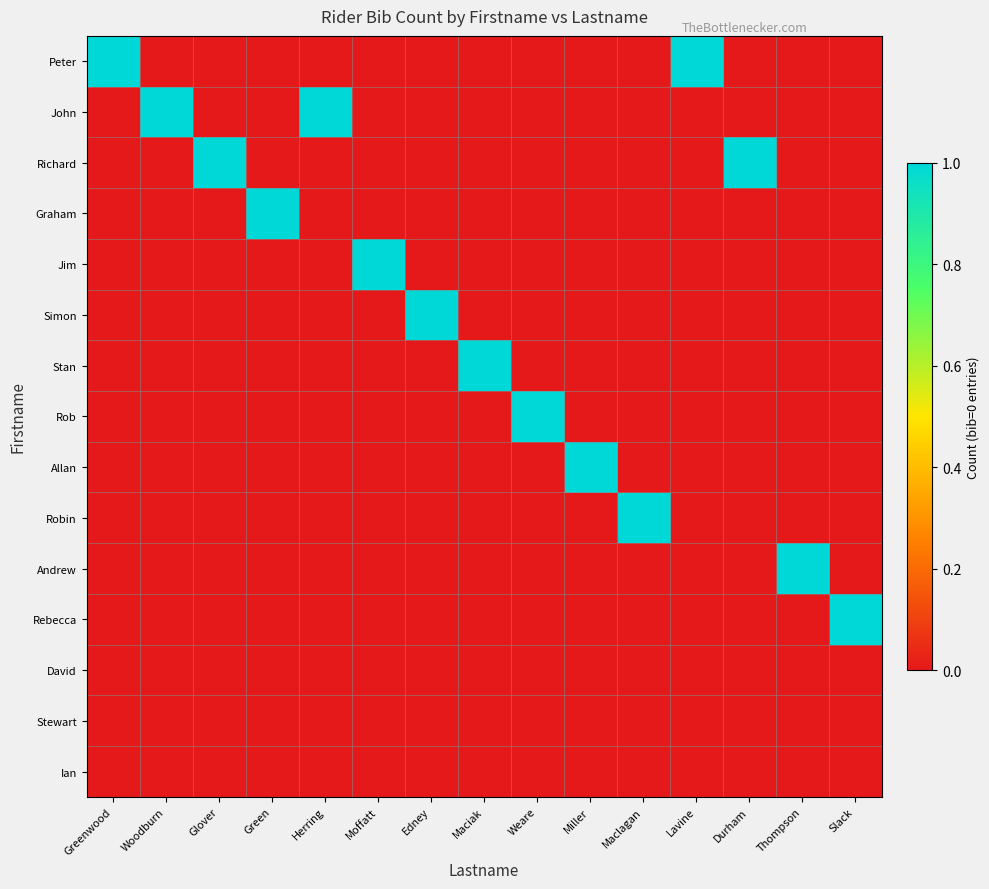

At which category does the chart reach its peak across all series?

Greenwood